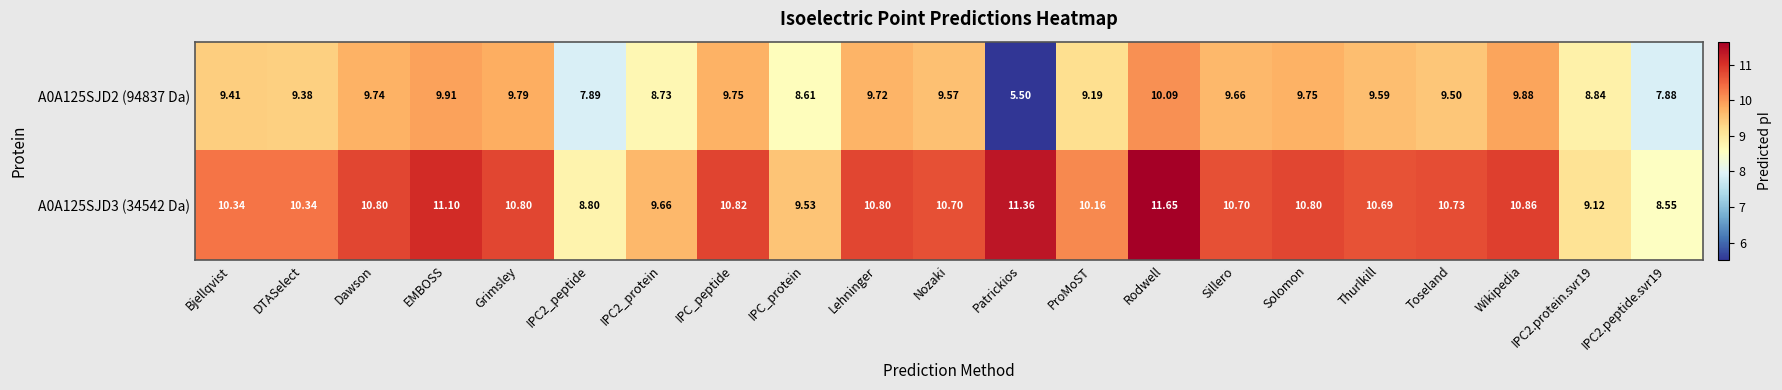

At which category is the sum across all series the highest?

Rodwell